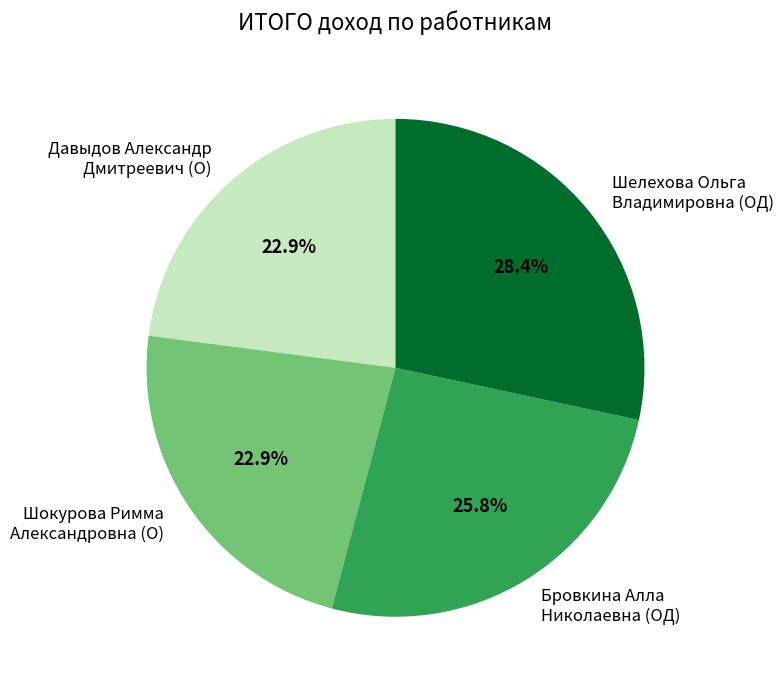

How many slices are in this pie chart?

4